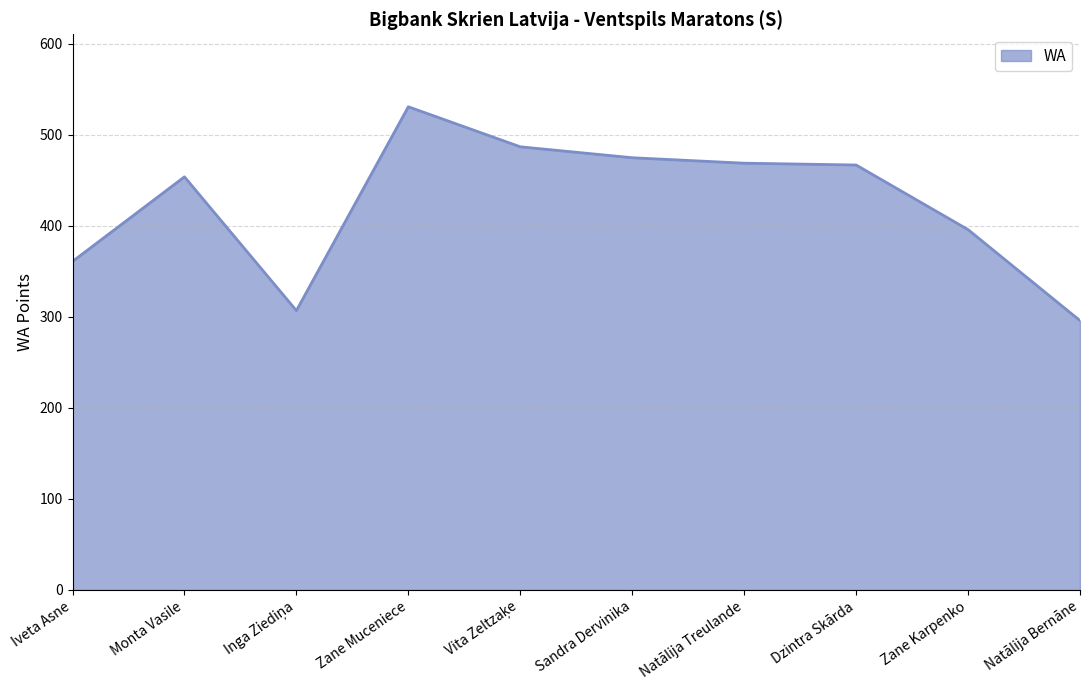

Is it true that the value at Dzintra Skārda is 467?

True